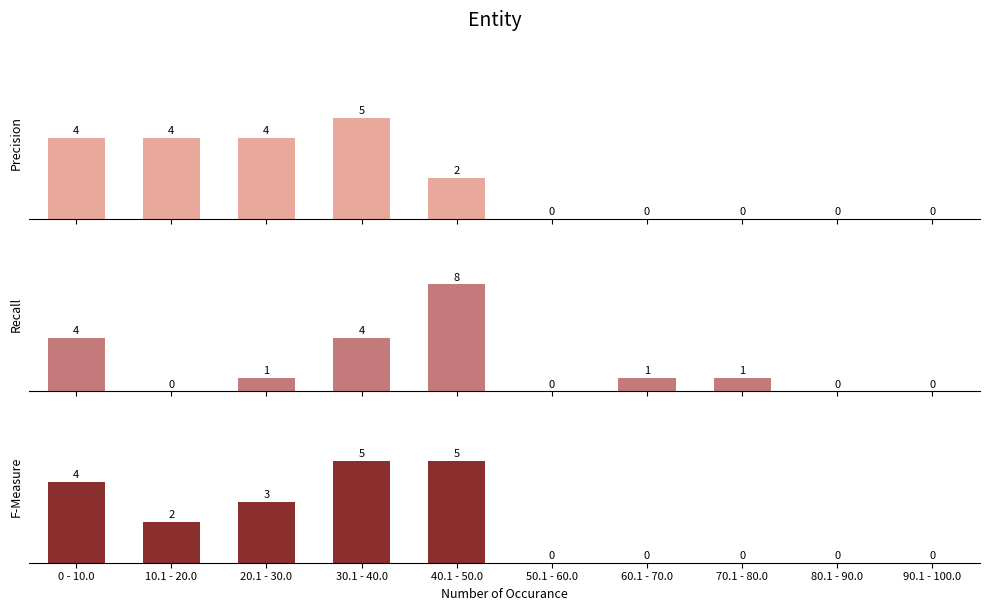

List the series in order of their peak value, lowest first.

Precision, F-Measure, Recall